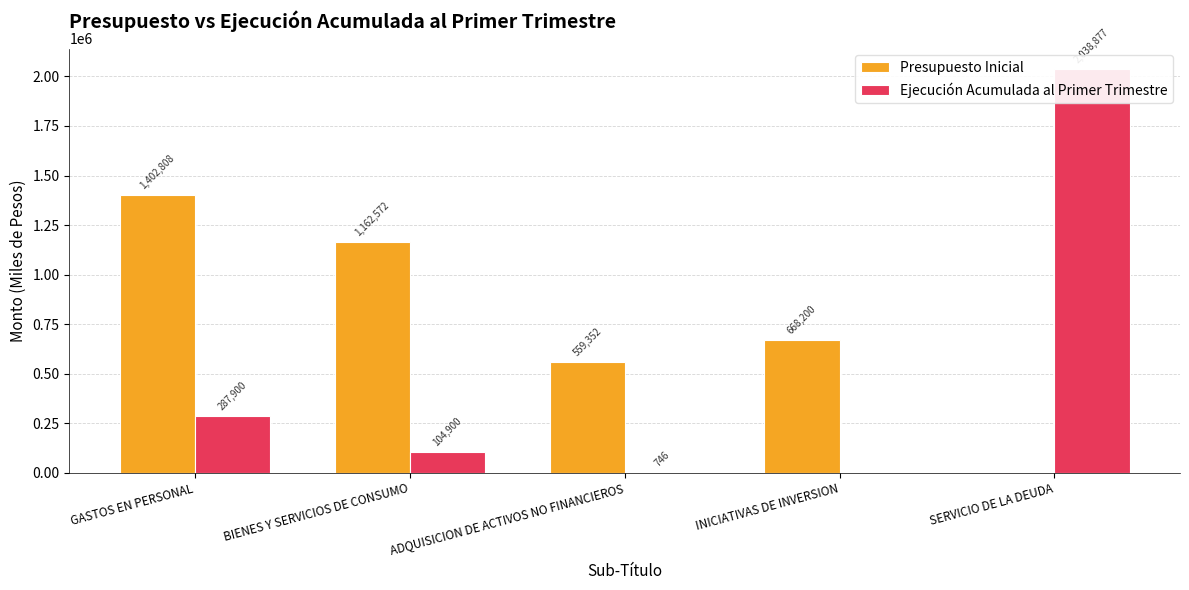

At which label does Presupuesto Inicial reach its minimum?

SERVICIO DE LA DEUDA